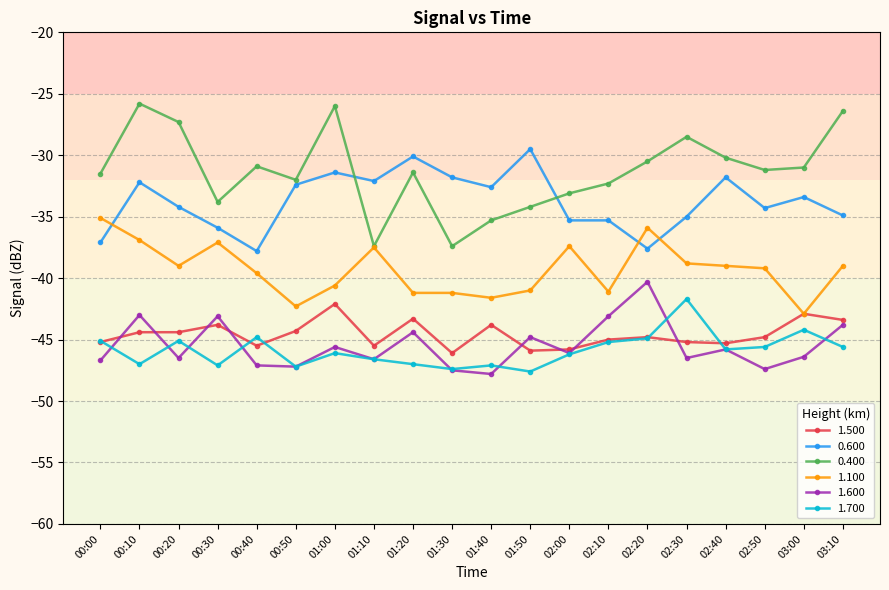

True or false: 0.600 has a value of -33.4 at 03:00.

True